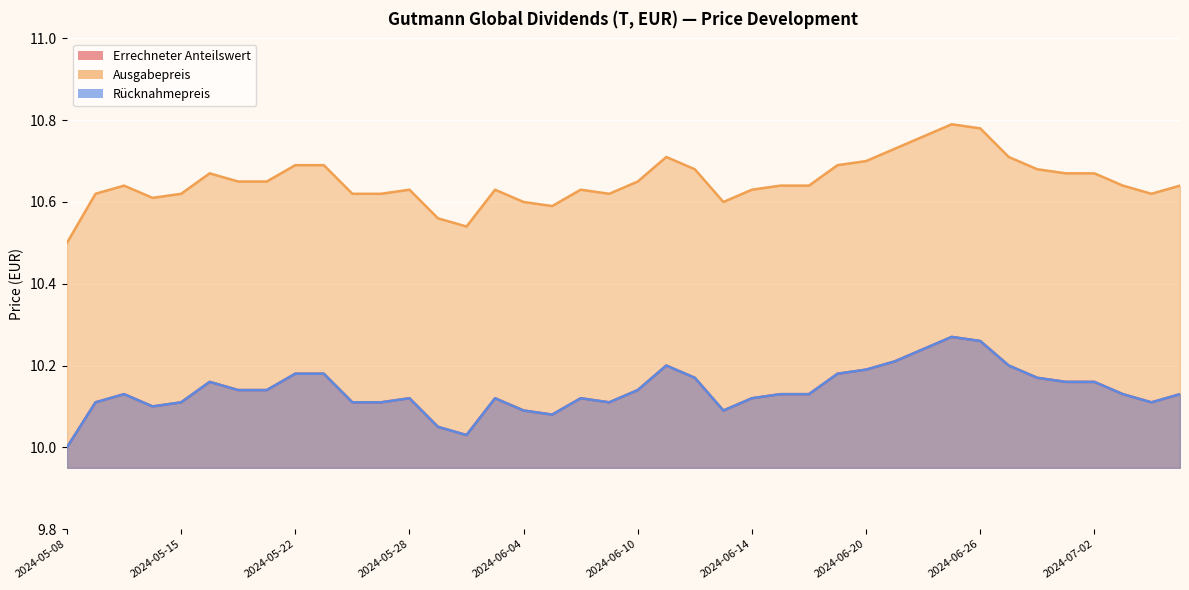

Which category has the lowest value across all series?

2024-05-08